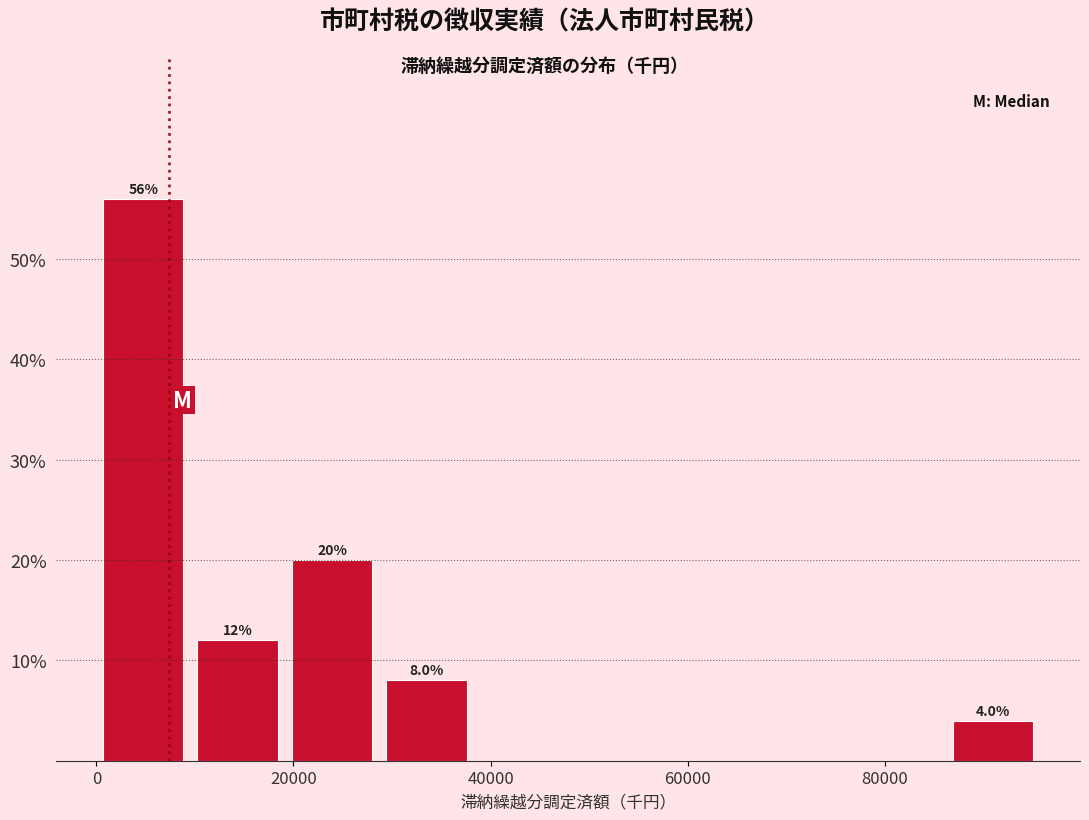

Over which range of the x-axis is the bar tallest?

0 to 10000